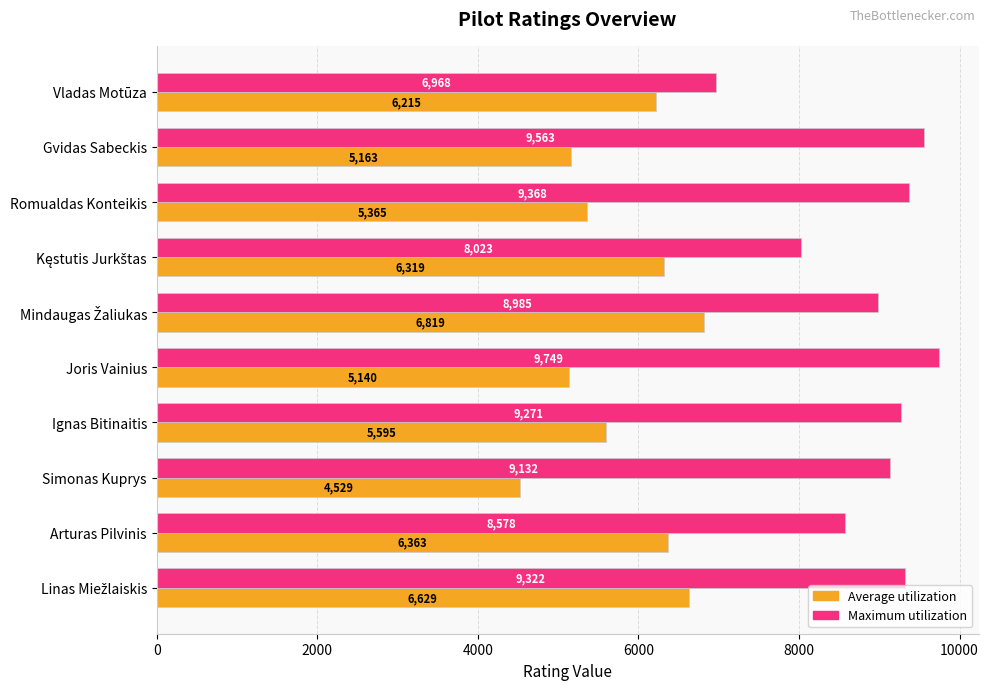

What is the difference between the highest and lowest values at Simonas Kuprys?

4603